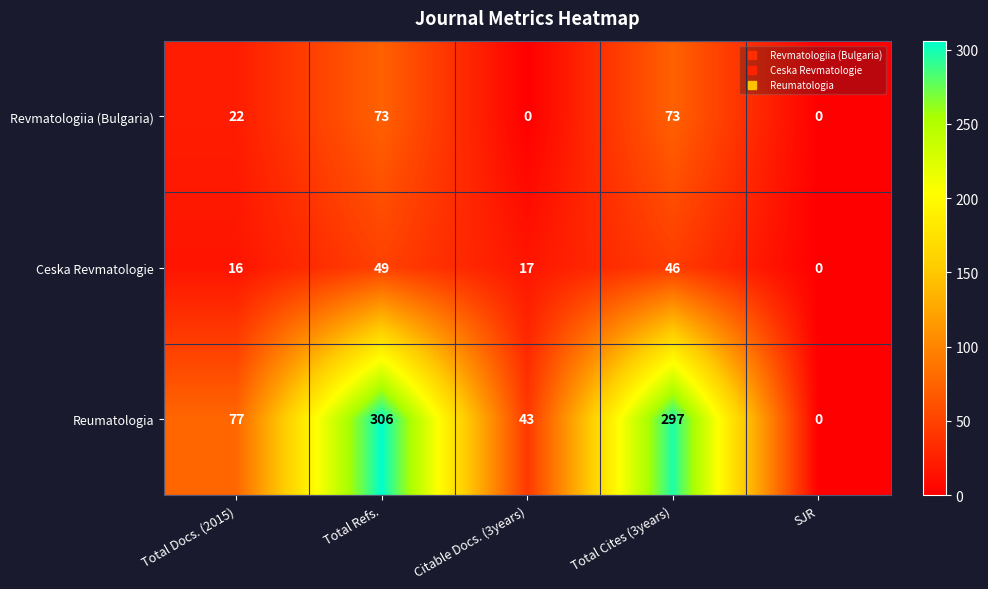

Reading right to left, transcribe all the data shown in this chart.

Revmatologiia (Bulgaria): SJR=0	Total Cites (3years)=73	Citable Docs. (3years)=0	Total Refs.=73	Total Docs. (2015)=22
Ceska Revmatologie: SJR=0	Total Cites (3years)=46	Citable Docs. (3years)=17	Total Refs.=49	Total Docs. (2015)=16
Reumatologia: SJR=0	Total Cites (3years)=297	Citable Docs. (3years)=43	Total Refs.=306	Total Docs. (2015)=77